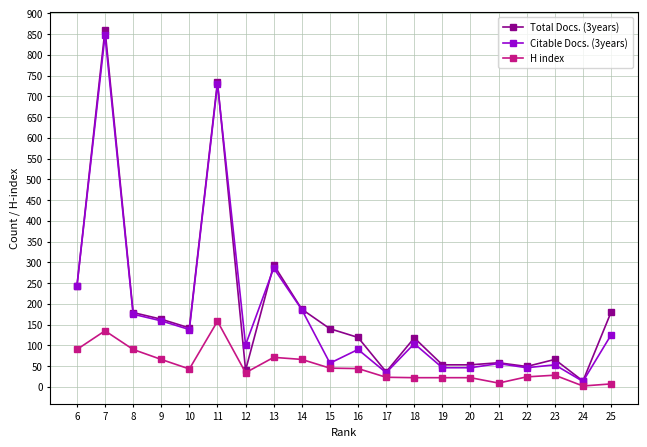

Which series changed the most between 11 and 18?

Citable Docs. (3years)